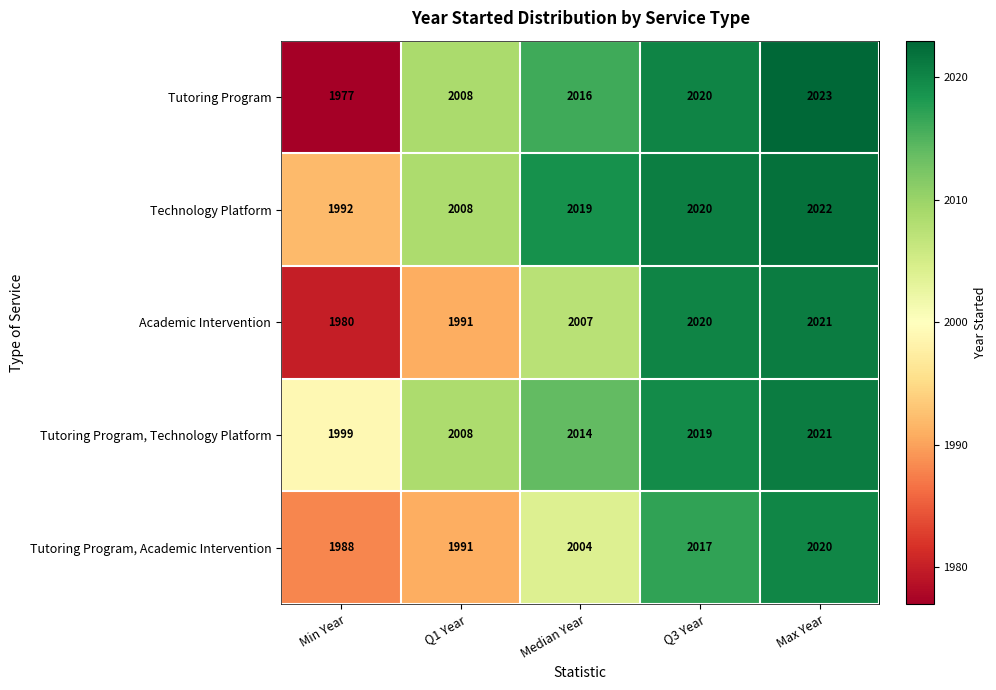

Reading right to left, transcribe all the data shown in this chart.

Tutoring Program: 2023	2020	2016	2008	1977
Technology Platform: 2022	2020	2019	2008	1992
Academic Intervention: 2021	2020	2007	1991	1980
Tutoring Program, Technology Platform: 2021	2019	2014	2008	1999
Tutoring Program, Academic Intervention: 2020	2017	2004	1991	1988